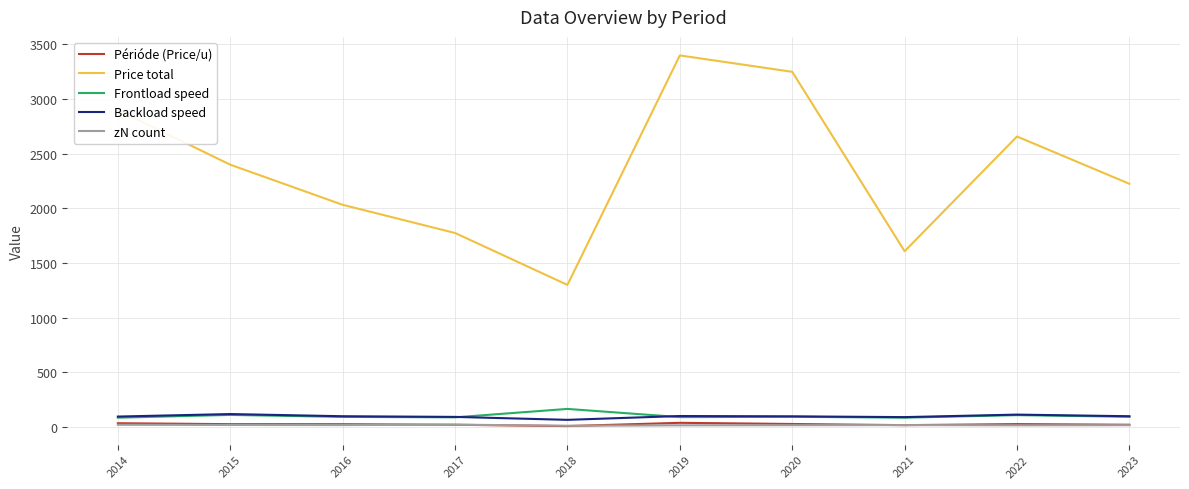

What is the lowest value of the zN count series?

11.0